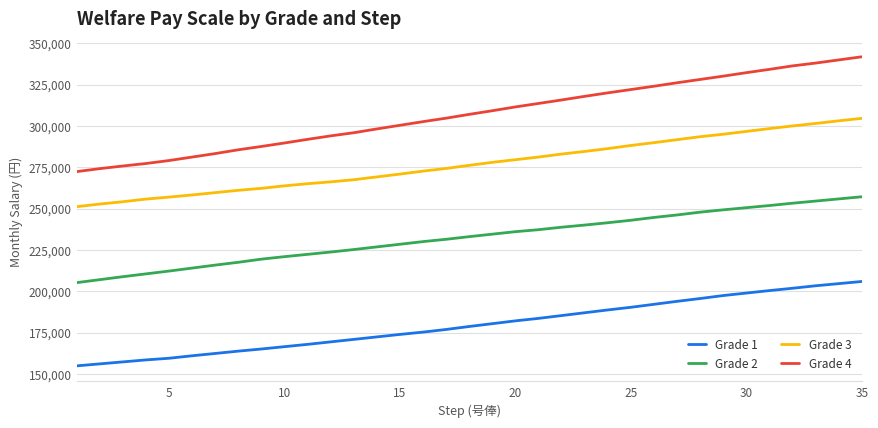

What is the highest value of the Grade 3 series?

304600